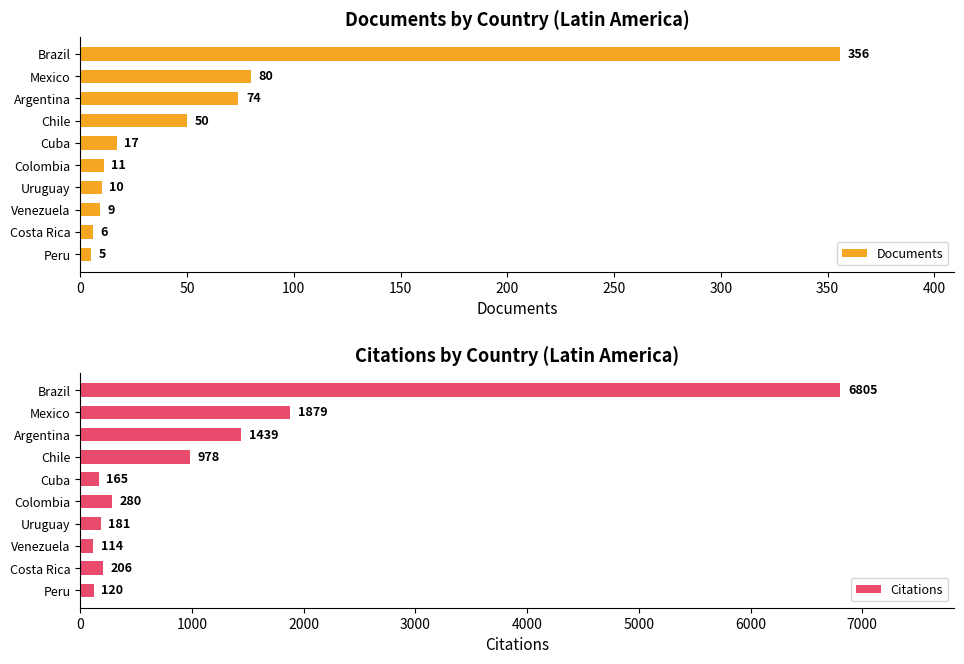

Reading left to right, transcribe all the data shown in this chart.

Documents: 0=356	50=80	100=74	150=50	200=17	250=11	300=10	350=9	400=6	450=5
Citations: 0=6805	50=1879	100=1439	150=978	200=165	250=280	300=181	350=114	400=206	450=120